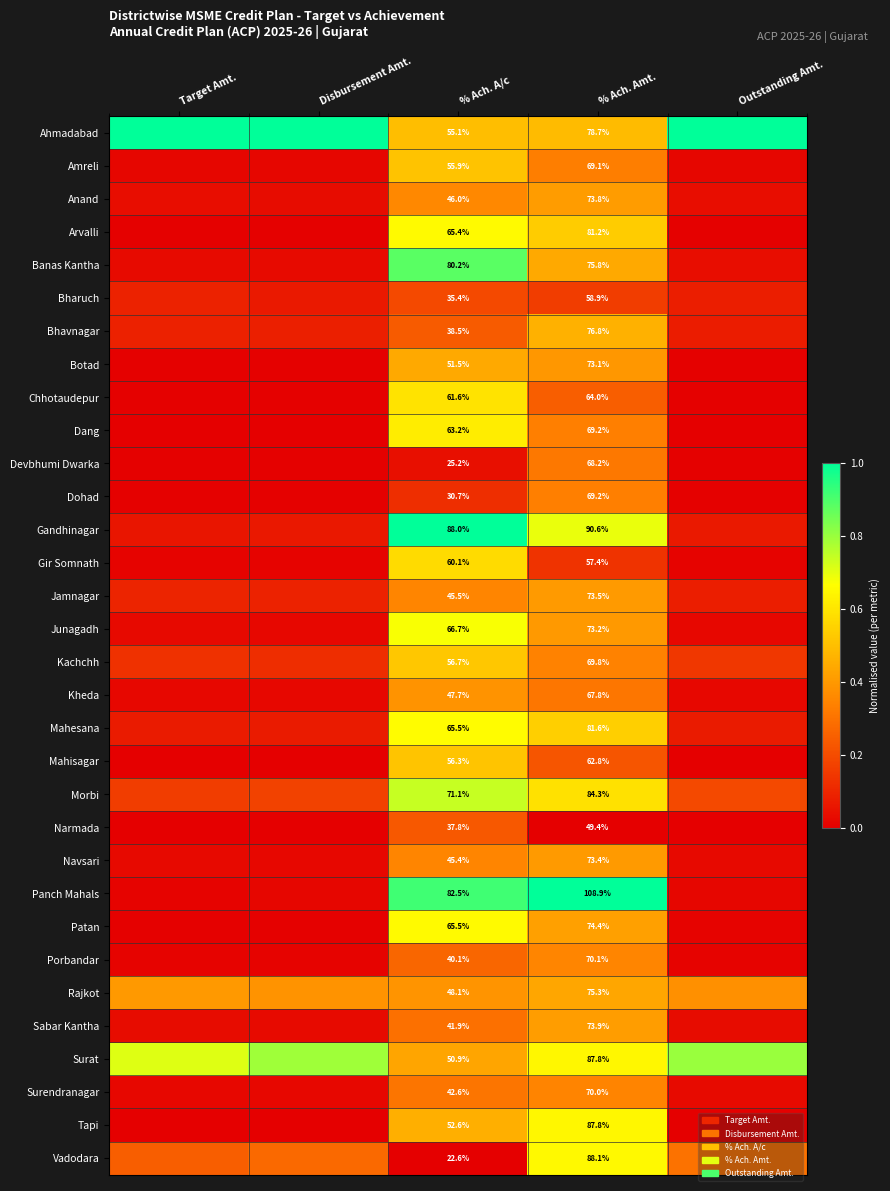

Is the value of Porbandar at % Ach. A/c greater than the value of Chhotaudepur at % Ach. Amt.?

No